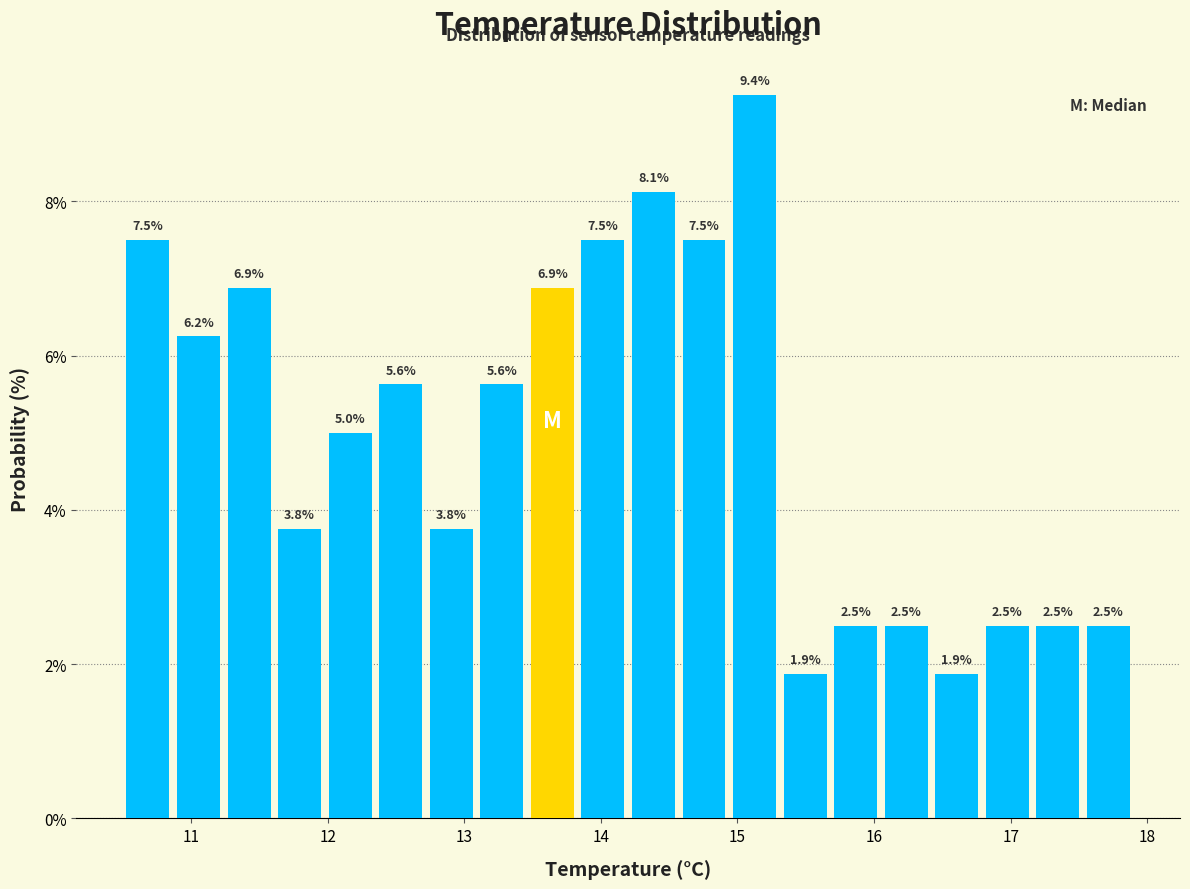

Around what value on the x-axis is the tallest bar? Give the approximate position of its centre, as read against the axis.

15.1